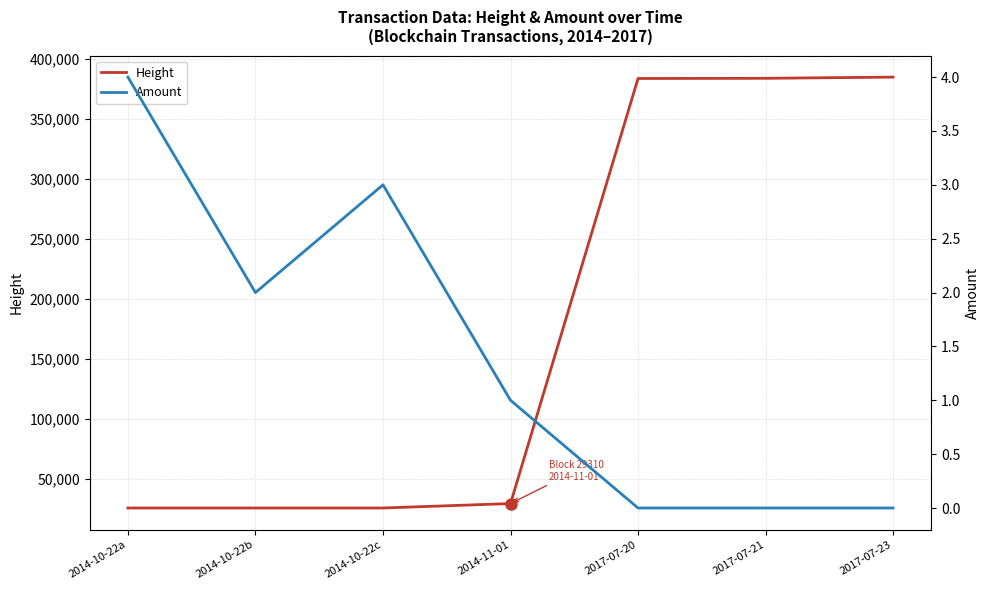

What is the label of the 3rd point from the left?

2014-10-22c